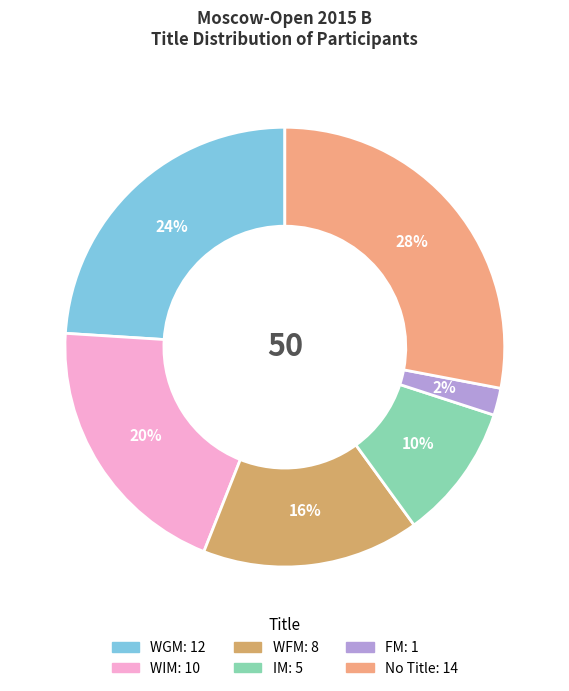

To the nearest percent, what is the difference between the largest and smallest slice percentages?

26%